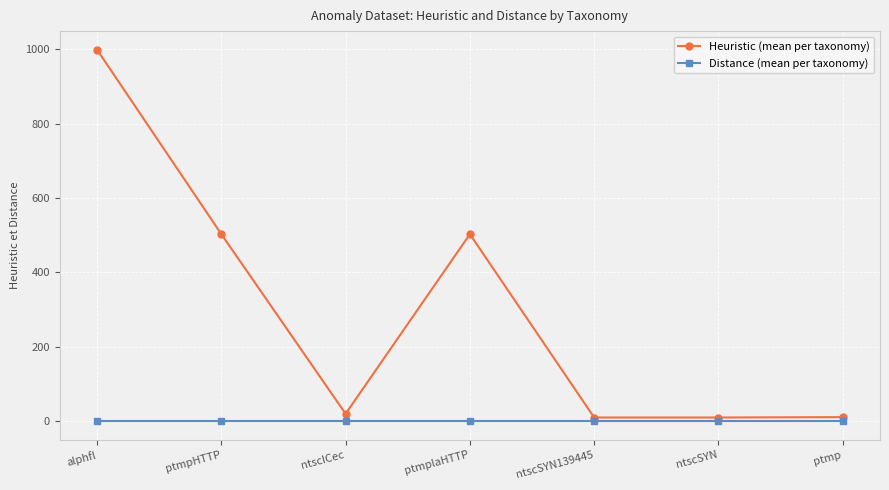

Which category has the highest value in the Heuristic (mean per taxonomy) series?

alphfl